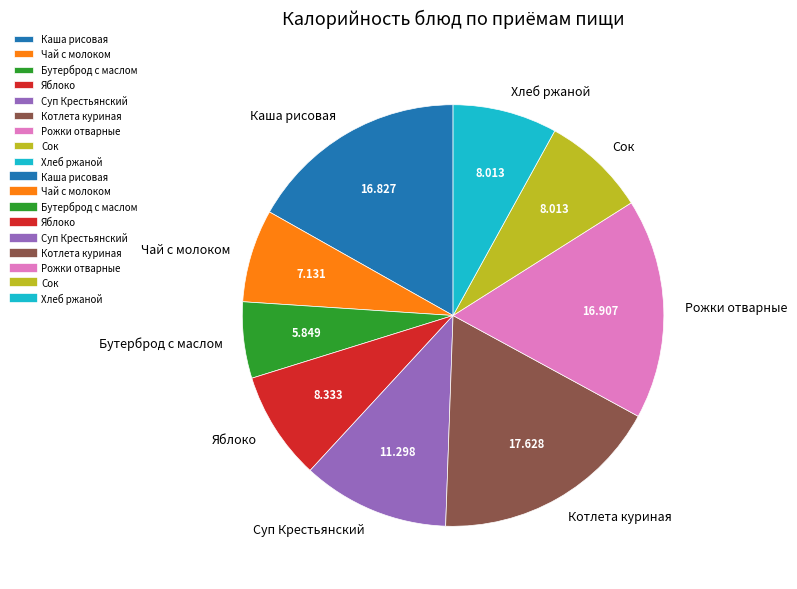

Between Чай с молоком and Каша рисовая, which is larger?

Каша рисовая